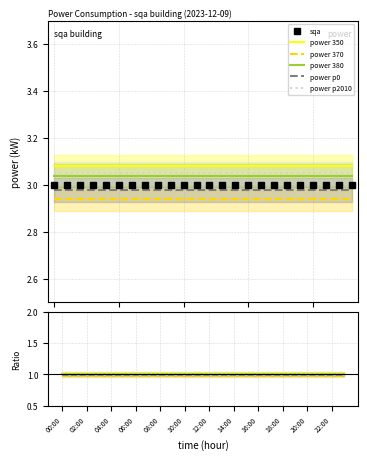

Reading right to left, transcribe all the data shown in this chart.

sqa: 3.0	3.0	3.0	3.0	3.0	3.0	3.0	3.0	3.0	3.0	3.0	3.0	3.0	3.0	3.0	3.0	3.0	3.0	3.0	3.0	3.0	3.0	3.0	3.0
power 350: 1.0	1.0	1.0	1.0	1.0	1.0	1.0	1.0	1.0	1.0	1.0	1.0	1.0	1.0	1.0	1.0	1.0	1.0	1.0	1.0	1.0	1.0	1.0	1.0
power 370: 1.0	1.0	1.0	1.0	1.0	1.0	1.0	1.0	1.0	1.0	1.0	1.0	1.0	1.0	1.0	1.0	1.0	1.0	1.0	1.0	1.0	1.0	1.0	1.0
power 380: 1.0	1.0	1.0	1.0	1.0	1.0	1.0	1.0	1.0	1.0	1.0	1.0	1.0	1.0	1.0	1.0	1.0	1.0	1.0	1.0	1.0	1.0	1.0	1.0
power p0: 1.0	1.0	1.0	1.0	1.0	1.0	1.0	1.0	1.0	1.0	1.0	1.0	1.0	1.0	1.0	1.0	1.0	1.0	1.0	1.0	1.0	1.0	1.0	1.0
power p2010: 1.0	1.0	1.0	1.0	1.0	1.0	1.0	1.0	1.0	1.0	1.0	1.0	1.0	1.0	1.0	1.0	1.0	1.0	1.0	1.0	1.0	1.0	1.0	1.0